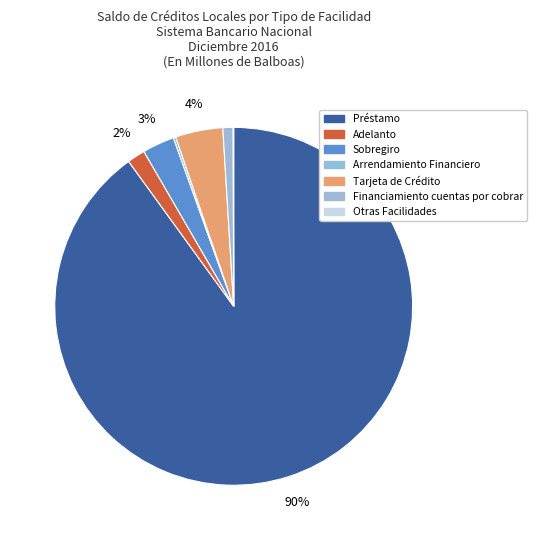

Is it true that Otras Facilidades is 7% of the pie?

False